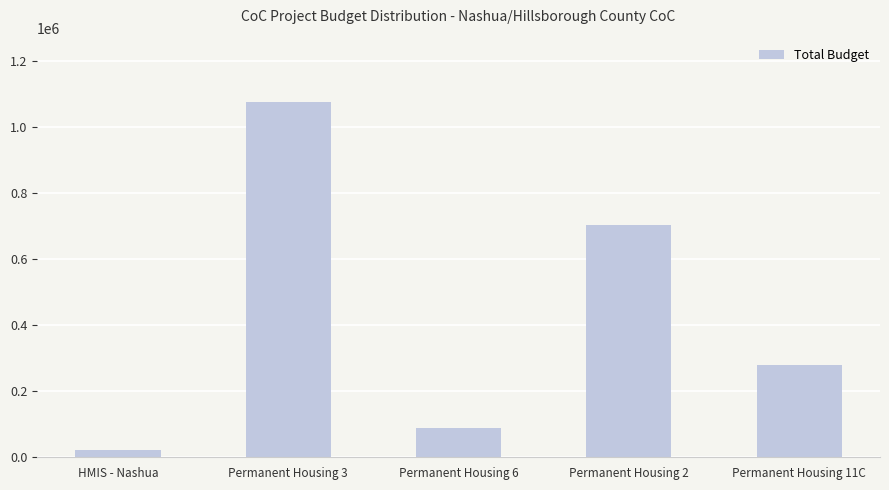

True or false: the data shows 1075485 at Permanent Housing 3.

True